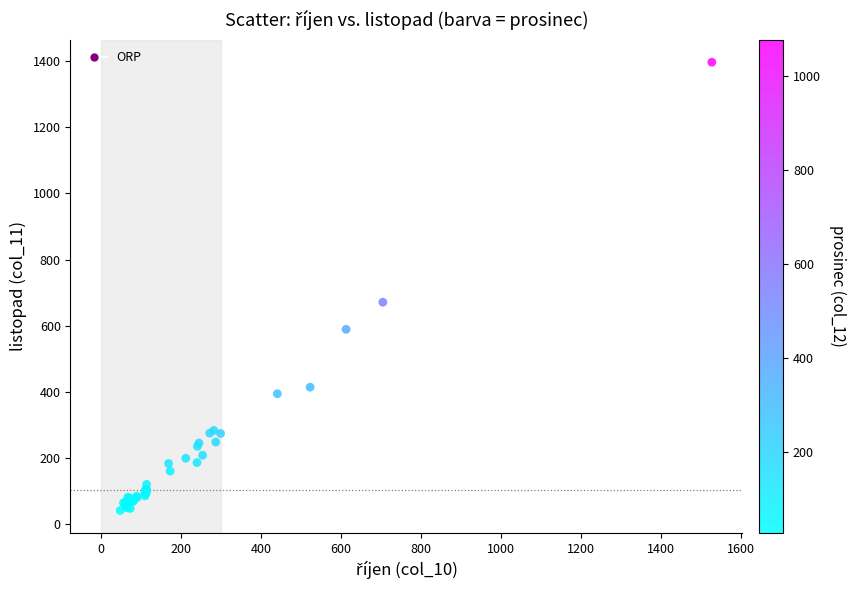

What Y value in the scatter plot is closest to 719?

671